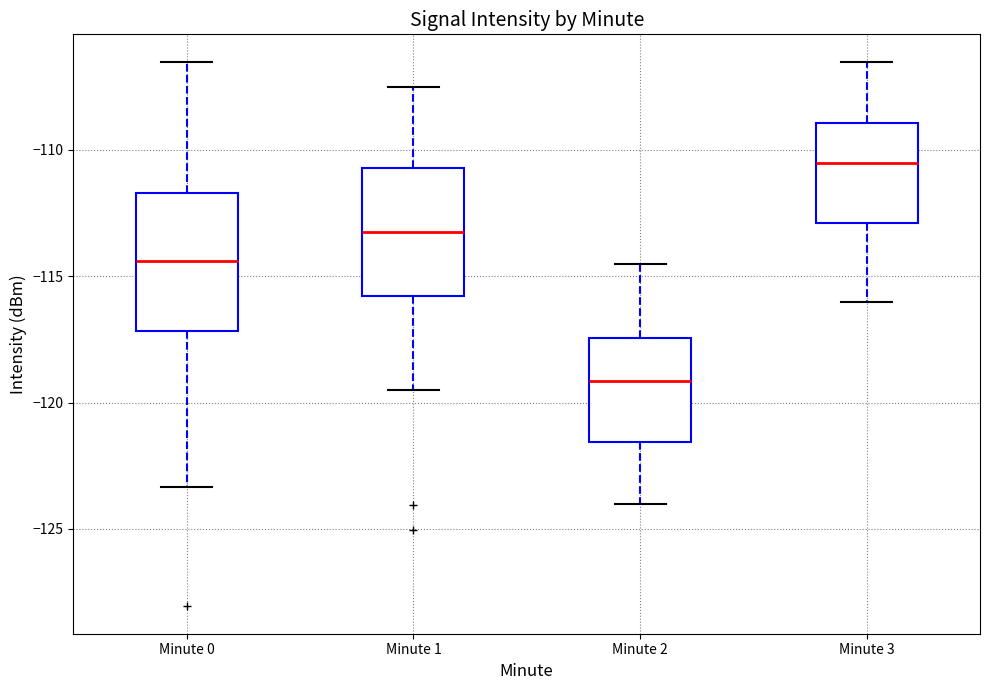

Where does the lower whisker of the box for Minute 0 end on the y-axis? The values are not printed on the chart, so give them approximately, as read against the axis.

-123.5